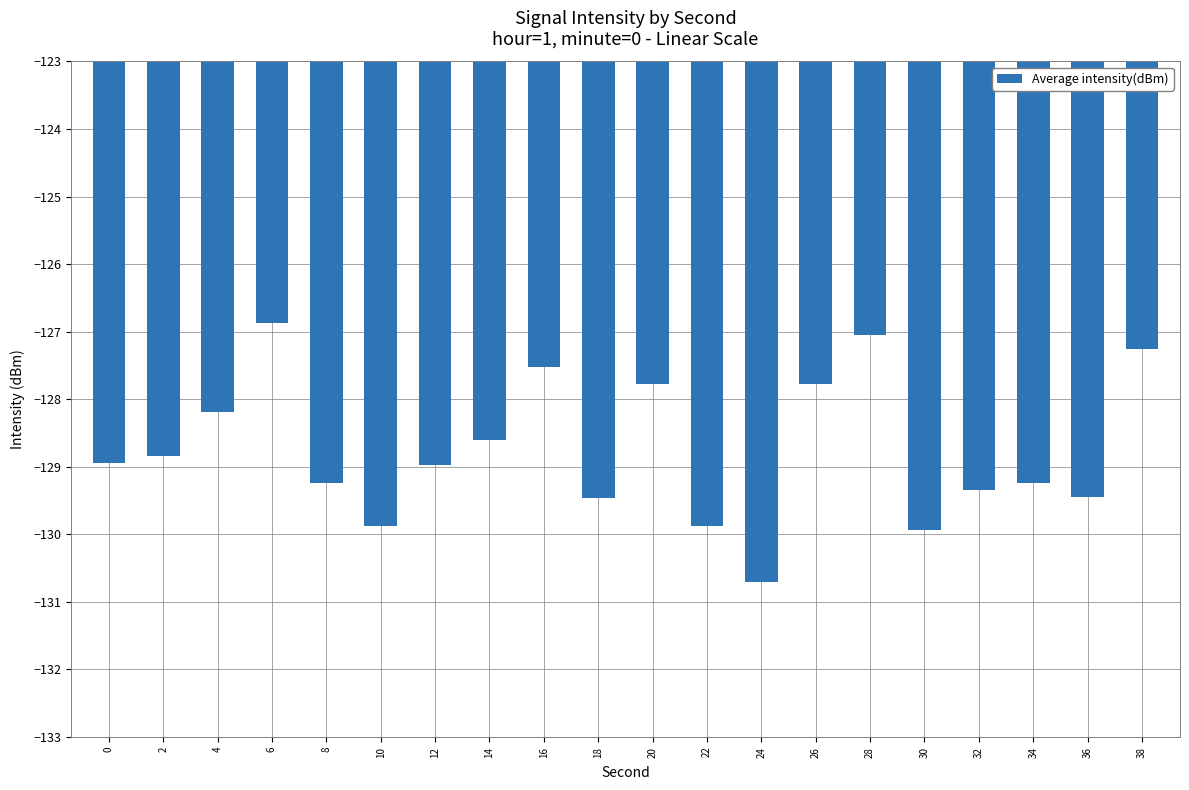

What is the difference between the values at 10 and 12?

0.9